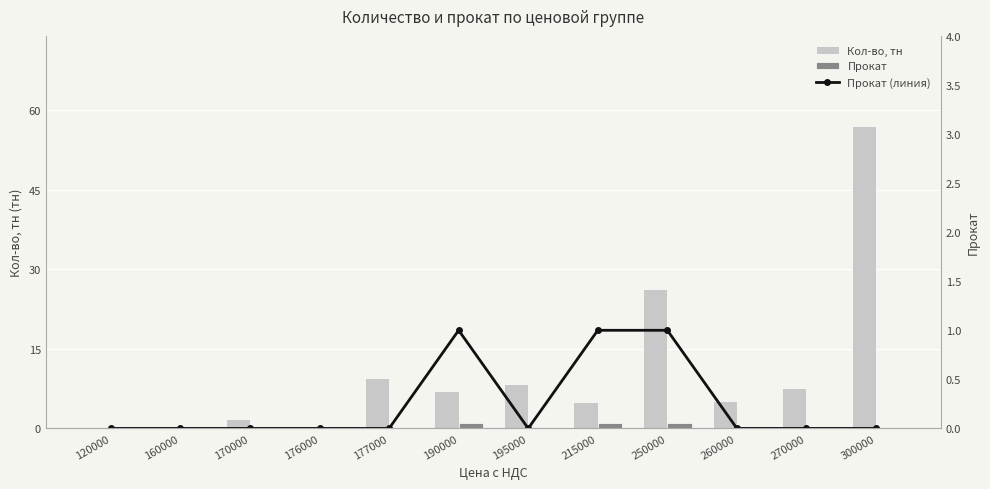

What are all the series names shown in the legend?

Кол-во, тн, Прокат, Прокат (линия)